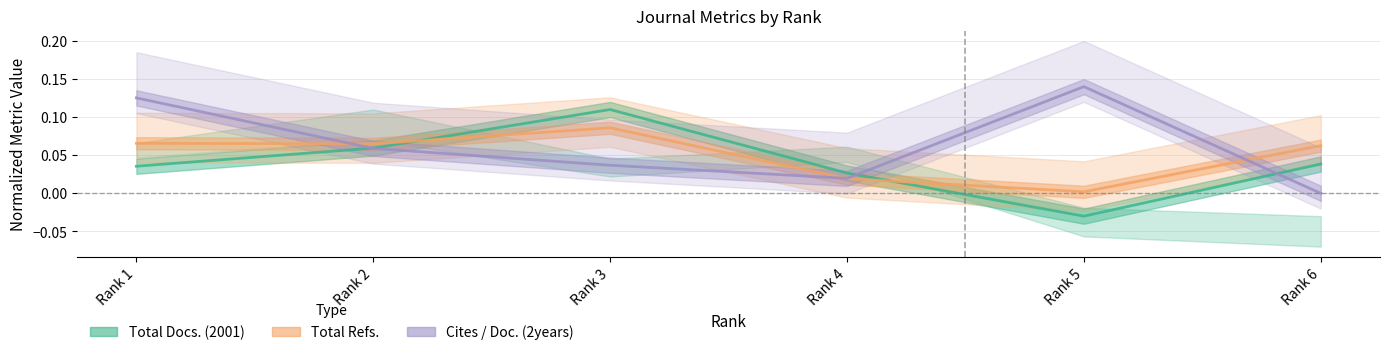

What is the maximum value shown in the chart?

0.1